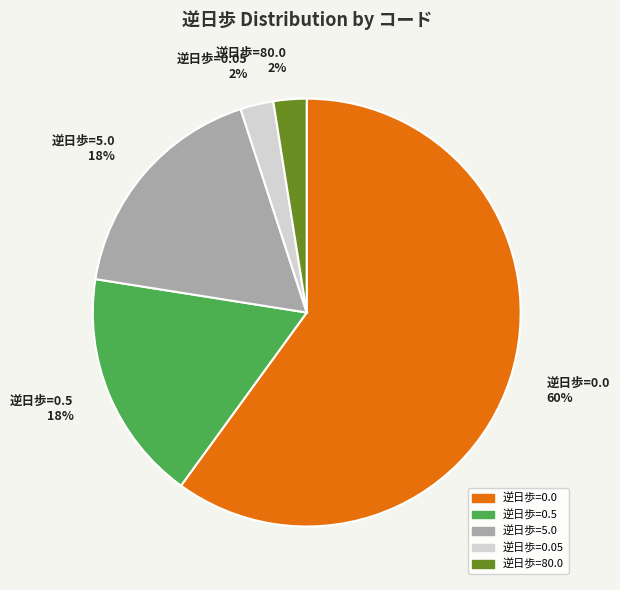

How many segments does this pie chart have?

5